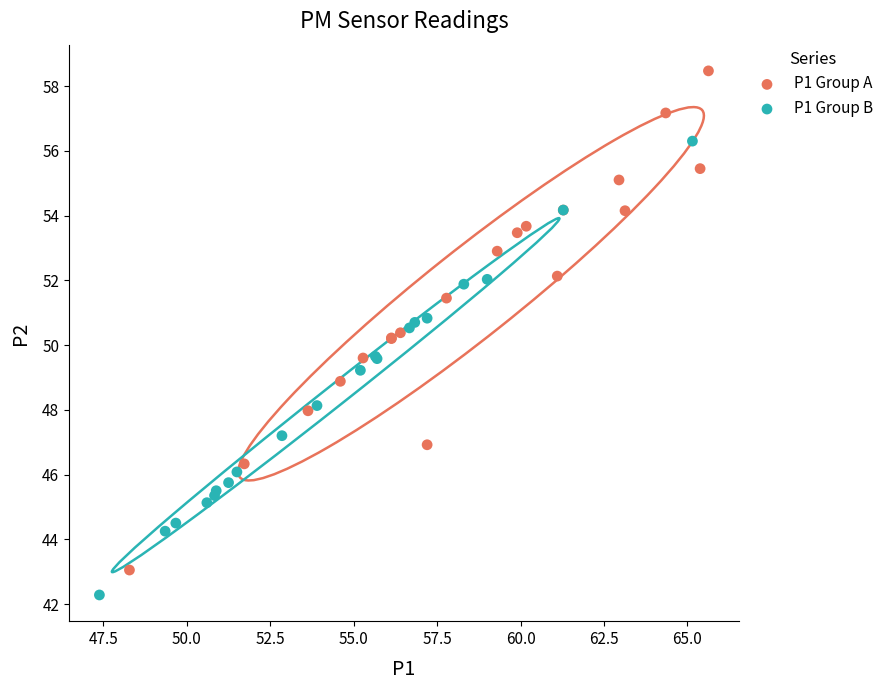

Which series reaches the minimum Y coordinate?

P1 Group B